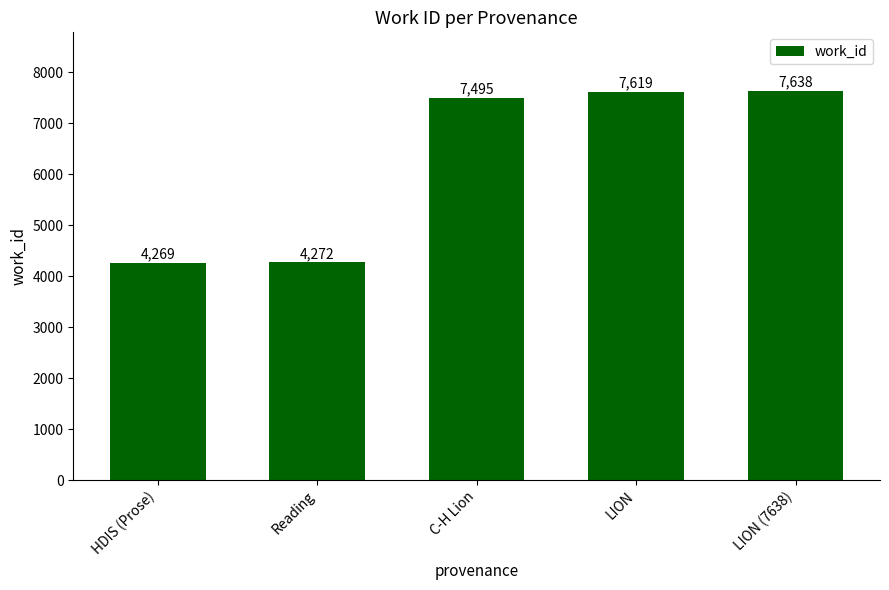

What is the change in value from Reading to C-H Lion?

+3223